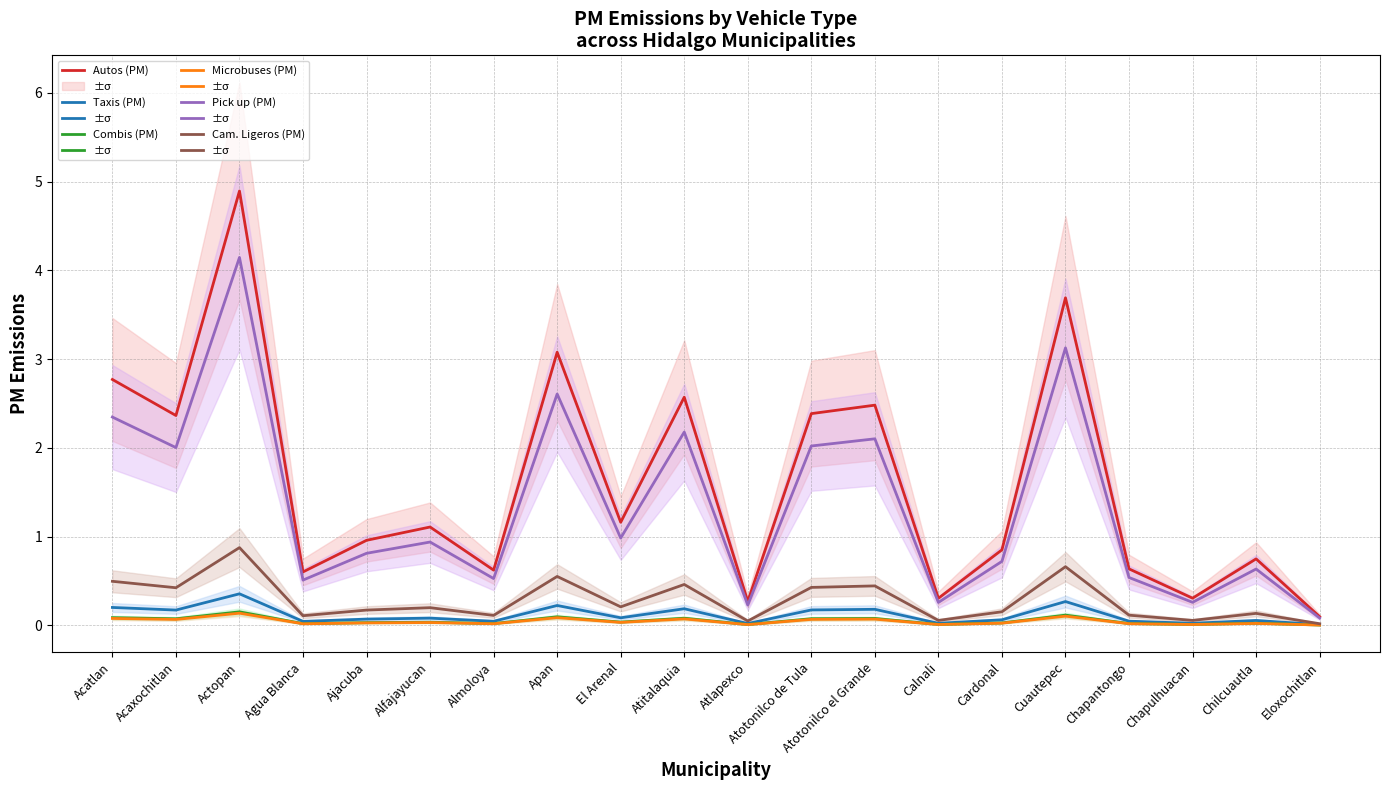

At which category does Taxis (PM) reach its first local peak?

Actopan